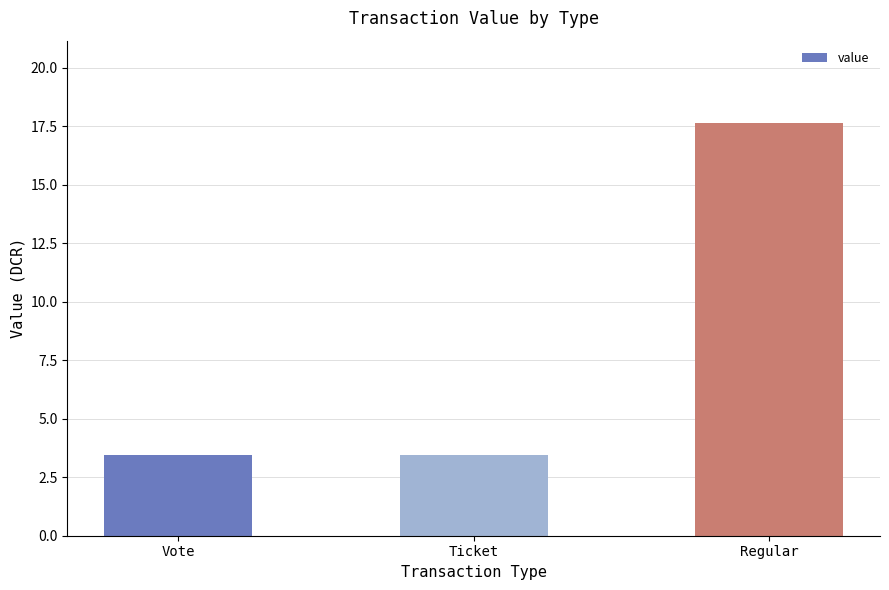

What is the label of the 1st bar from the right?

Regular